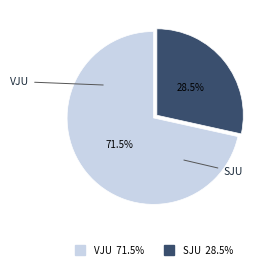

To the nearest percent, what is the difference between the largest and smallest slice percentages?

43%